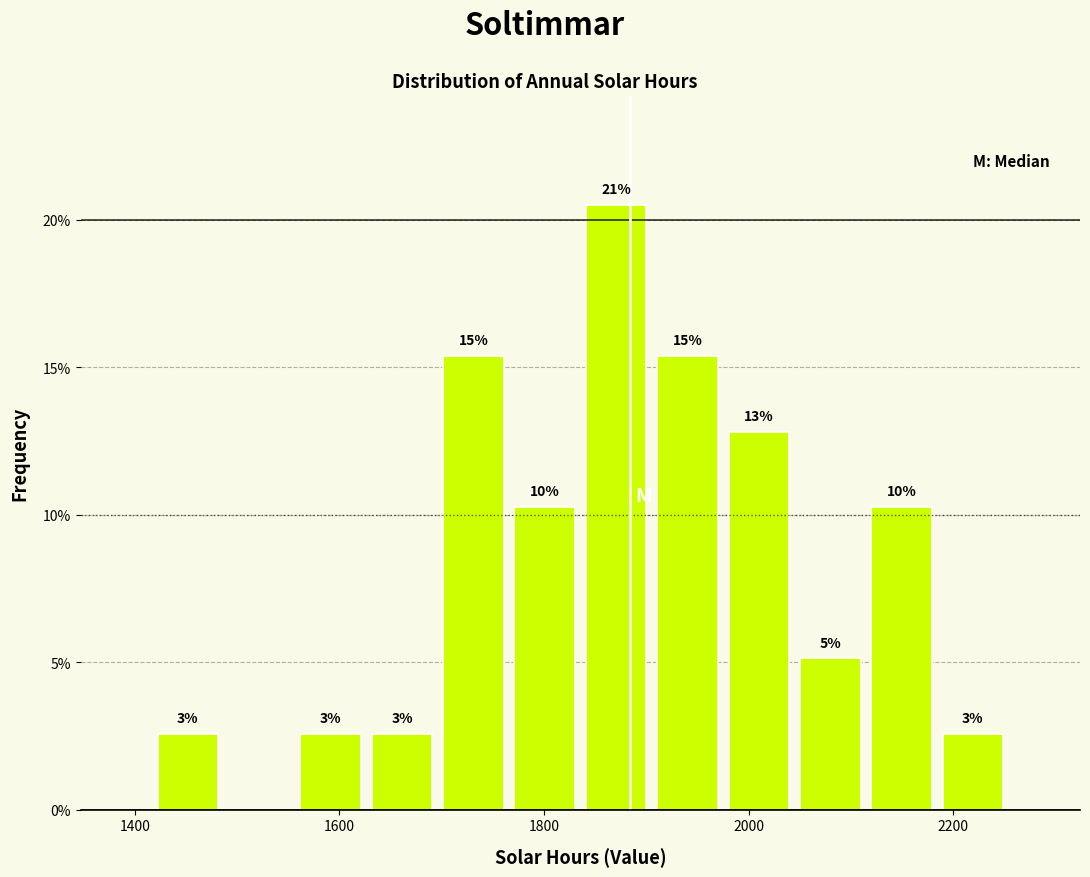

Read against the x-axis, roughly where is the centre of the tallest bar?

1880